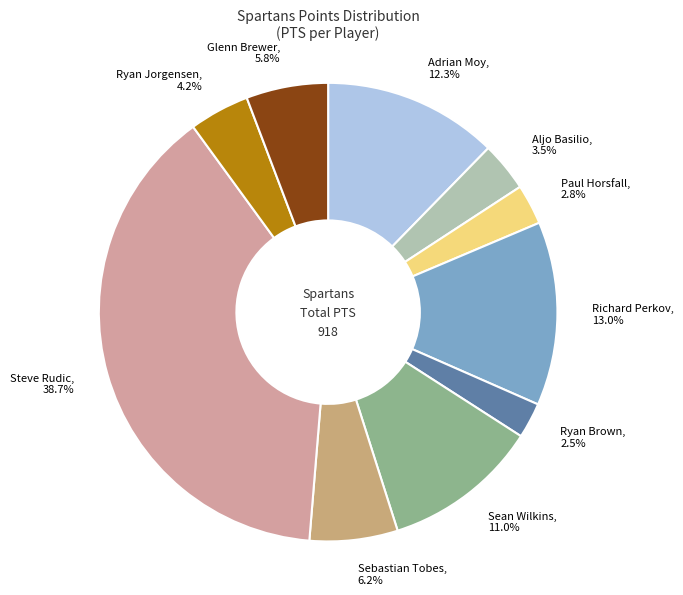

Combined, do Aljo Basilio and Ryan Brown account for over 50%?

No